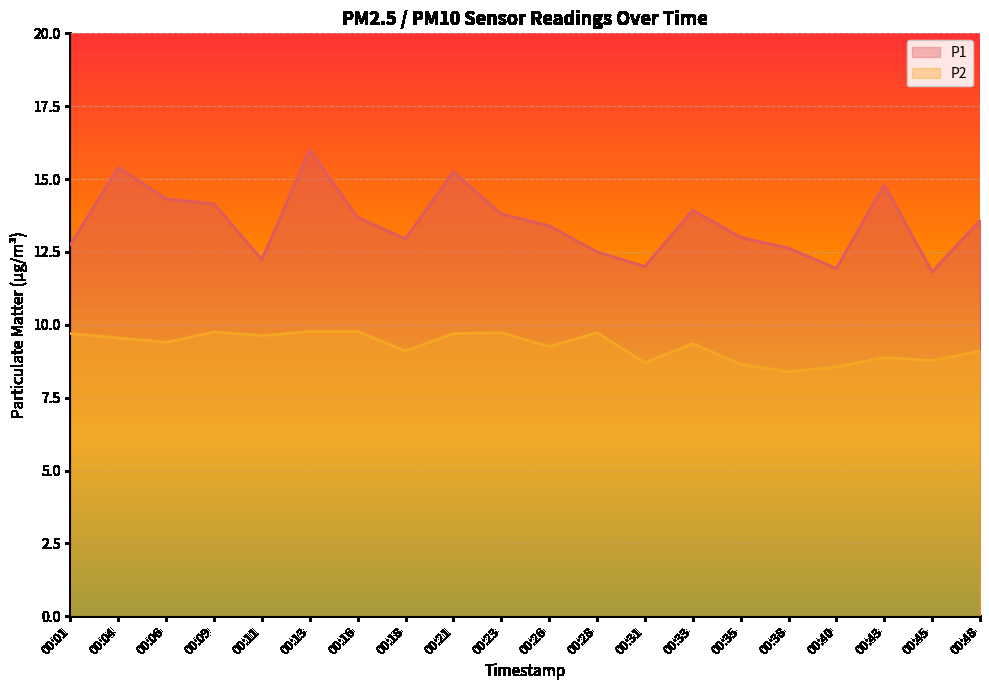

How many categories are shown in the chart?

20